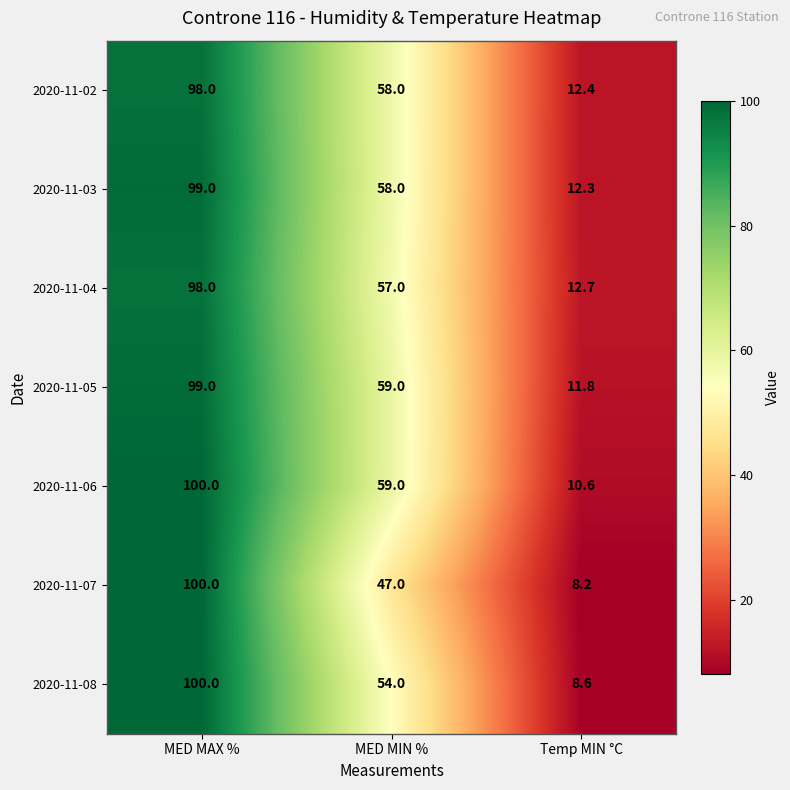

Reading left to right, what are all the values shown in this chart?

2020-11-02: 98.0	58.0	12.4
2020-11-03: 99.0	58.0	12.3
2020-11-04: 98.0	57.0	12.7
2020-11-05: 99.0	59.0	11.8
2020-11-06: 100.0	59.0	10.6
2020-11-07: 100.0	47.0	8.2
2020-11-08: 100.0	54.0	8.6